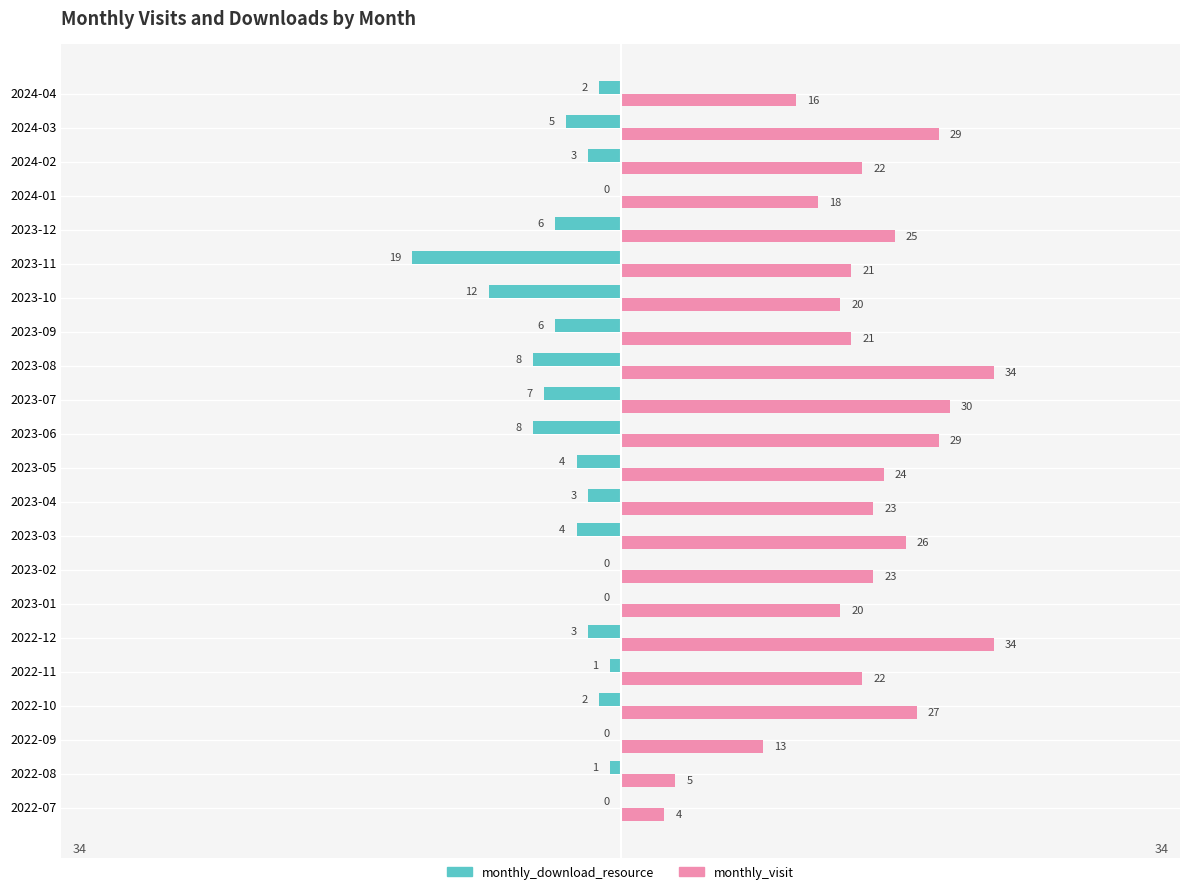

What is the greatest value displayed?

34